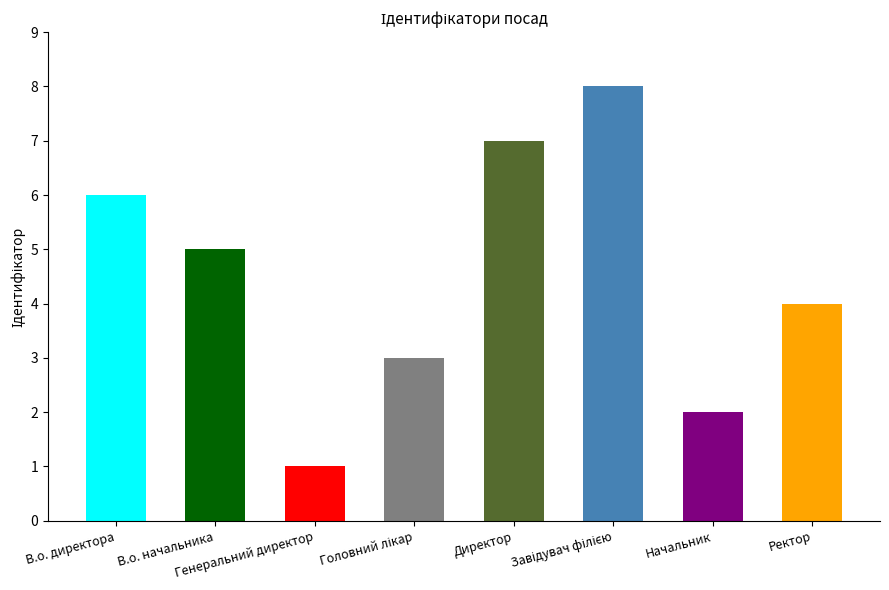

Count the values in the range 3 to 7.

5